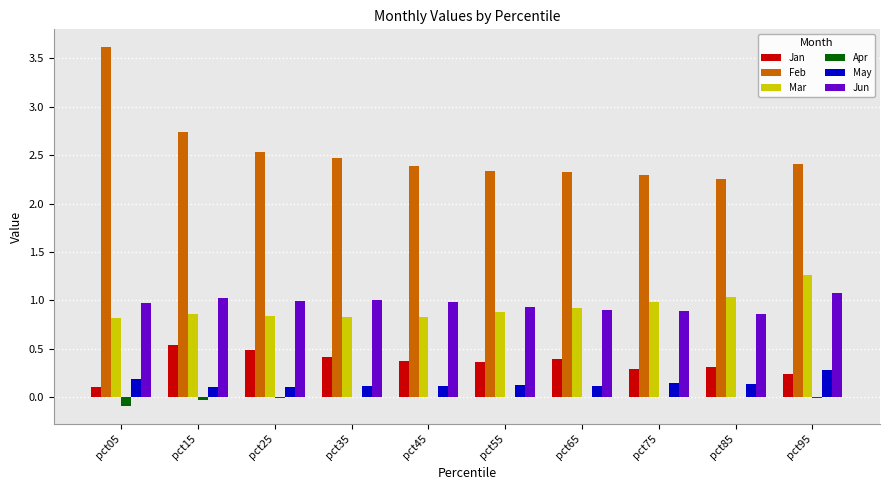

What is the total value across all series at pct05?

5.6